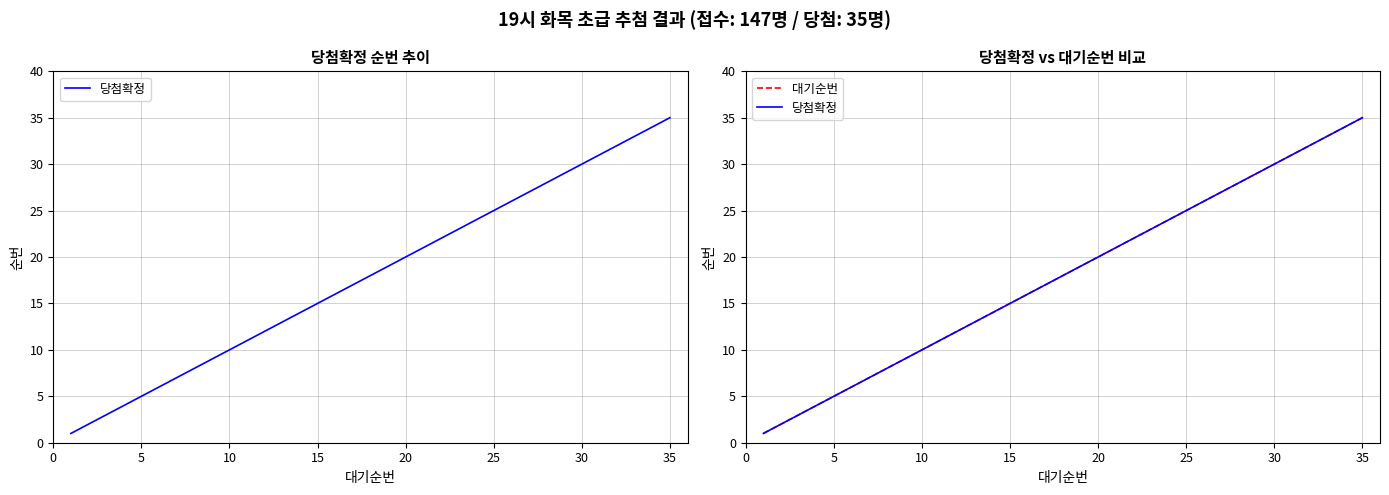

List the series in order of their peak value, lowest first.

당첨확정, 대기순번